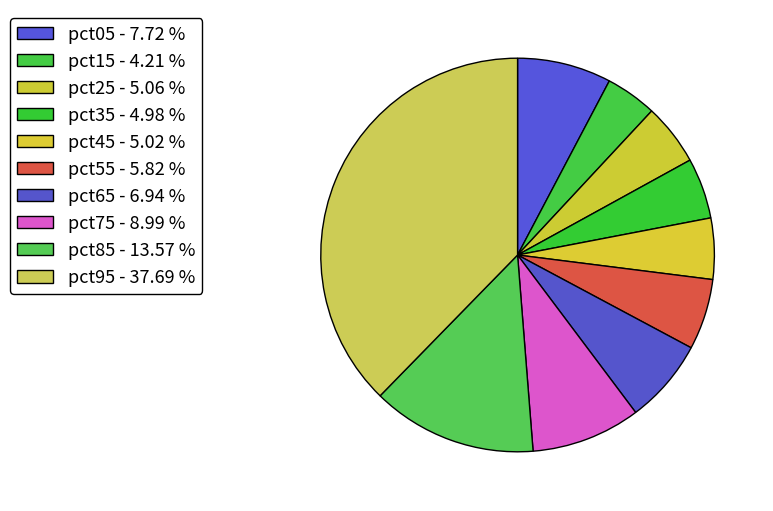

Rank the categories by value from highest to lowest.

pct95, pct85, pct75, pct05, pct65, pct55, pct25, pct45, pct35, pct15